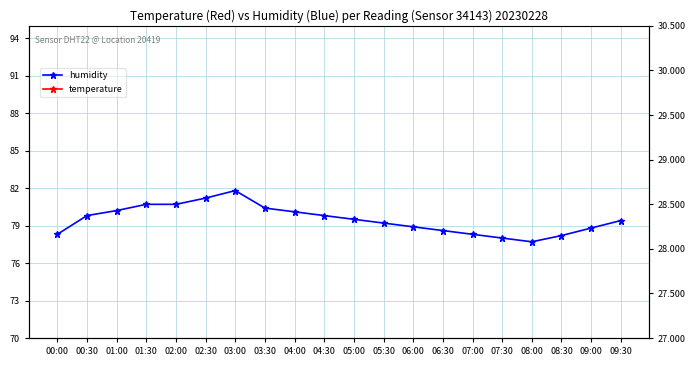

Reading left to right, extract all data points from this chart.

humidity: 78.3	79.8	80.2	80.7	80.7	81.2	81.8	80.4	80.1	79.8	79.5	79.2	78.9	78.6	78.3	78.0	77.7	78.2	78.8	79.4
temperature: 28.0	28.1	28.3	28.4	28.4	28.3	28.3	28.4	28.5	28.6	28.7	28.8	28.9	29.0	29.1	29.2	29.3	29.2	29.1	29.0